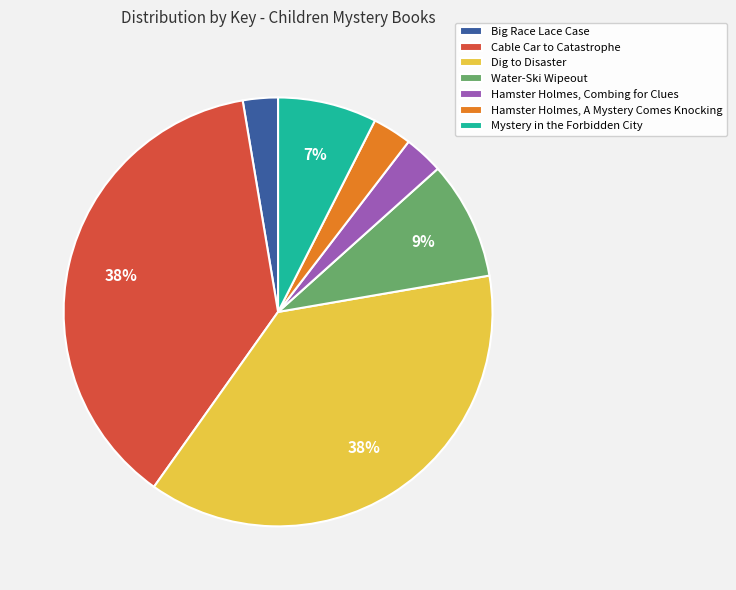

Does any single category account for the majority?

No